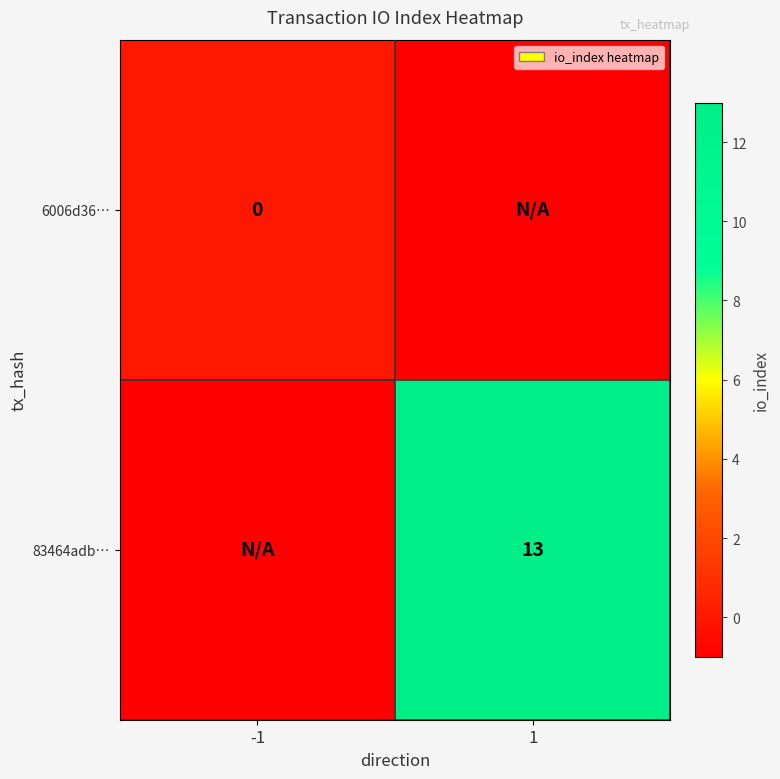

Is it true that 83464adb… equals 13 at 1?

True